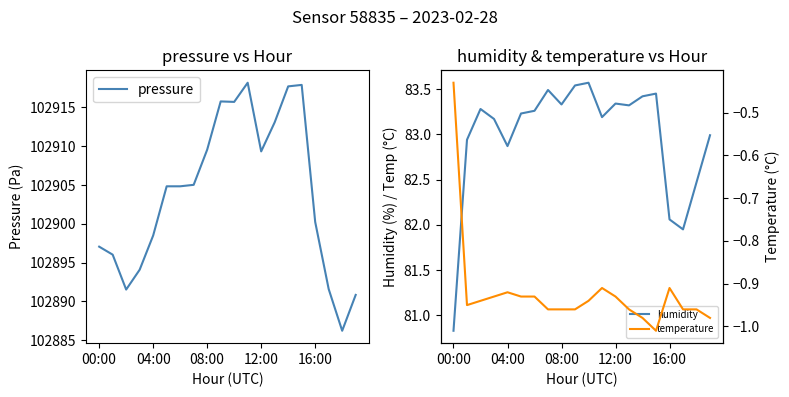

Rank the series at 17 from highest to lowest value.

pressure, humidity, temperature